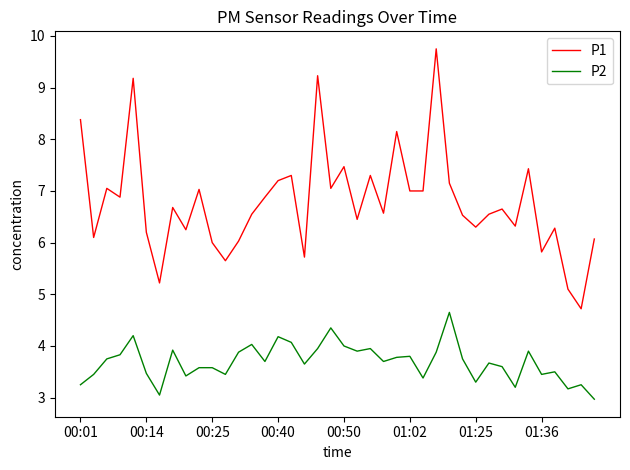

Which series has the largest total across all categories?

P1